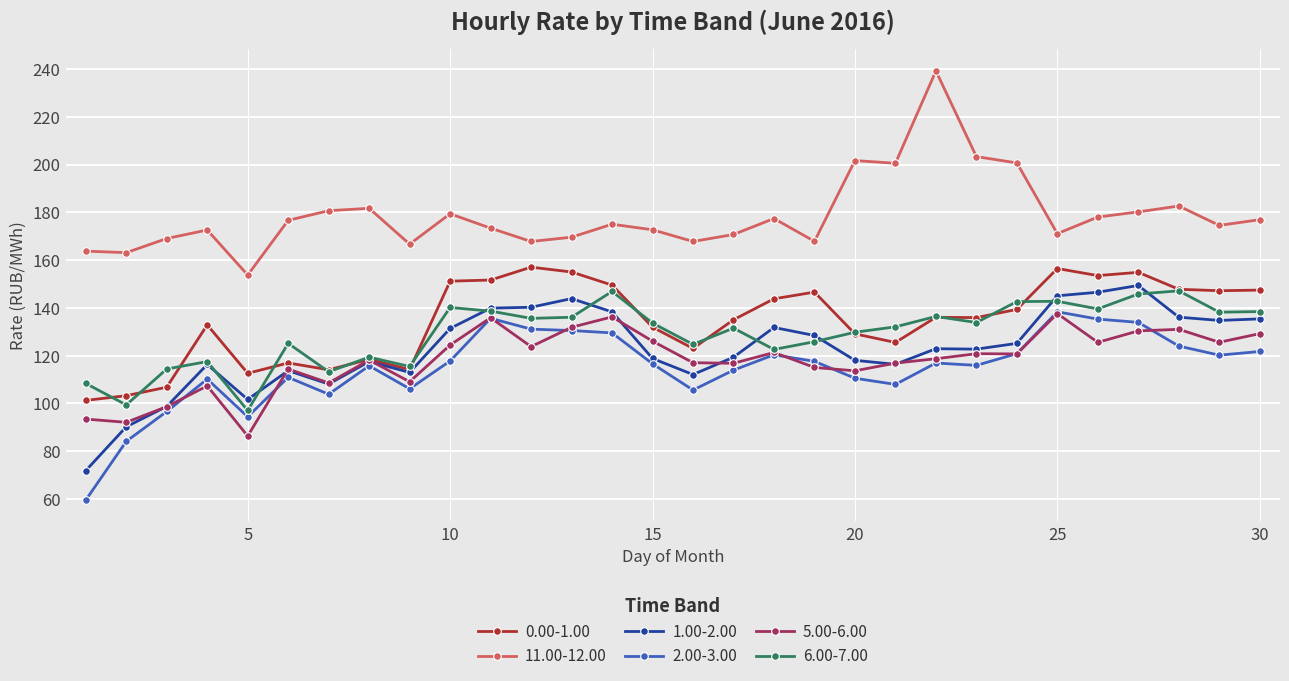

Which series has the largest total across all categories?

11.00-12.00